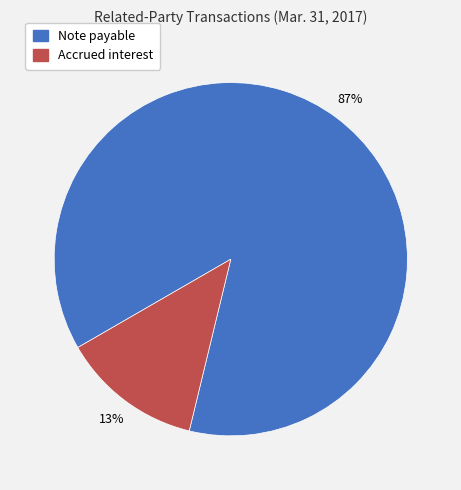

What is the smallest slice in the pie chart?

Accrued interest